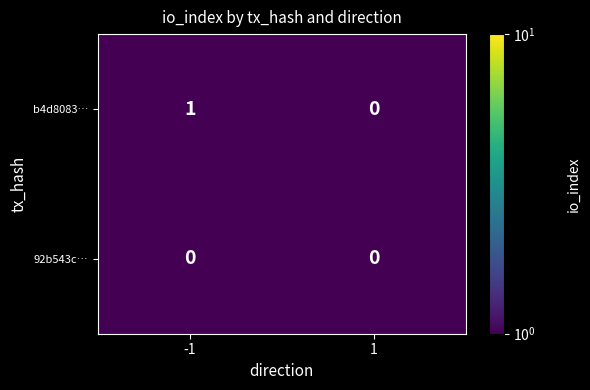

Which series has the largest total across all categories?

b4d8083…